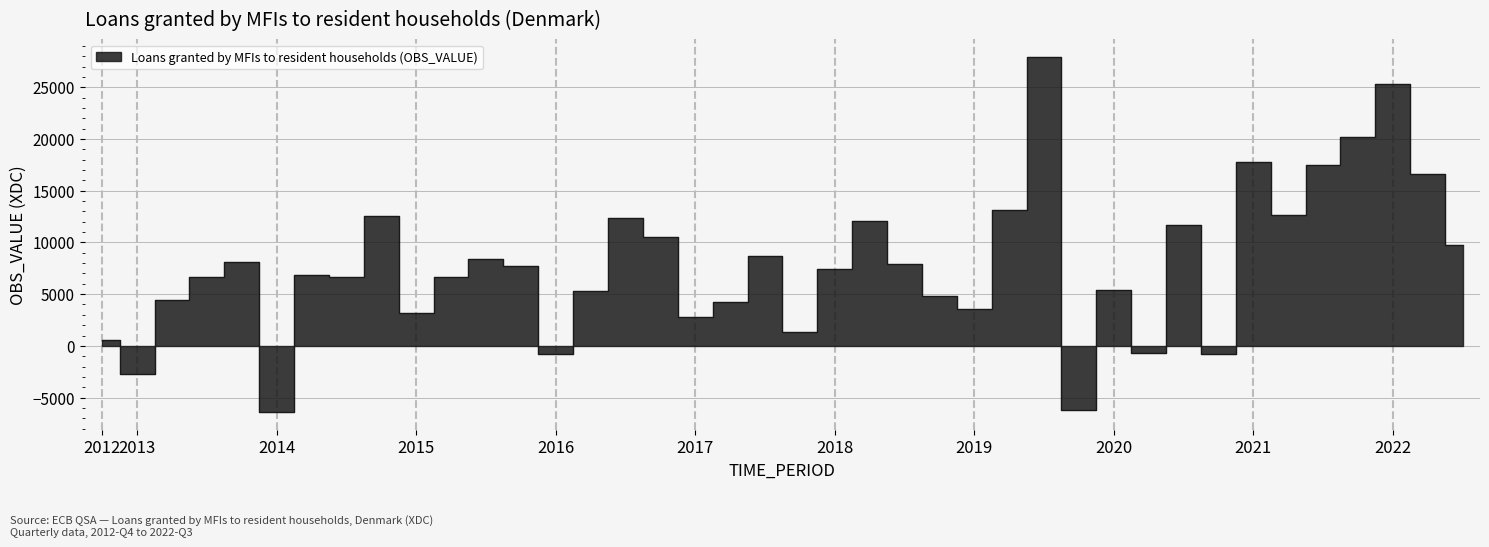

Reading right to left, extract all data points from this chart.

9783	16636	25305	20149	17463	12692	17759	-794	11669	-681	5429	-6212	27905	13106	3551	4854	7953	12112	7454	1333	8648	4199	2760	10505	12326	5278	-786	7754	8442	6695	3186	12528	6672	6809	-6436	8135	6641	4409	-2750	523